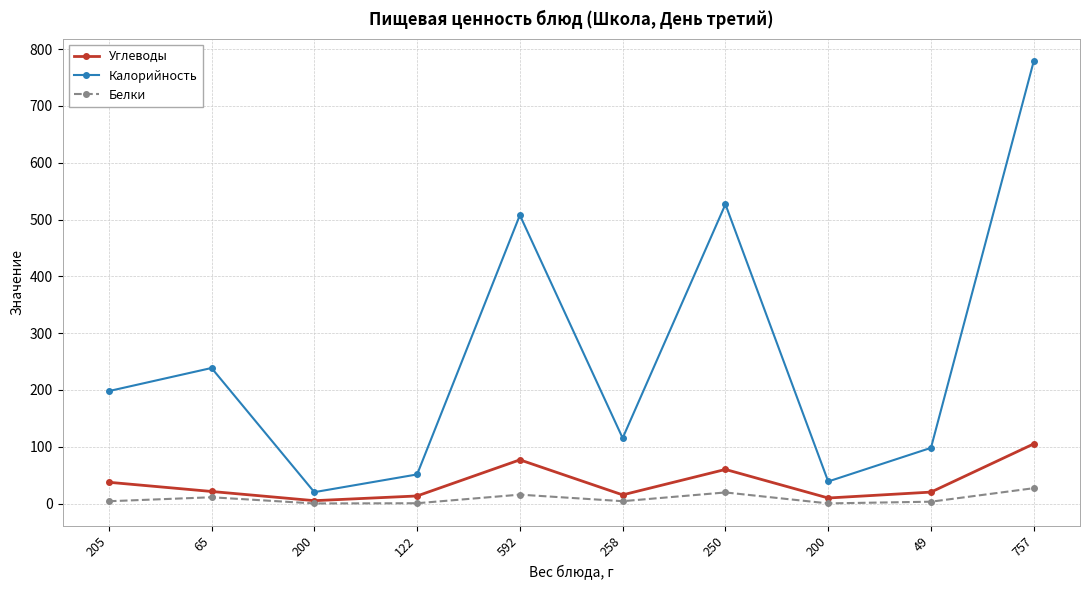

What are all the series names shown in the legend?

Углеводы, Калорийность, Белки